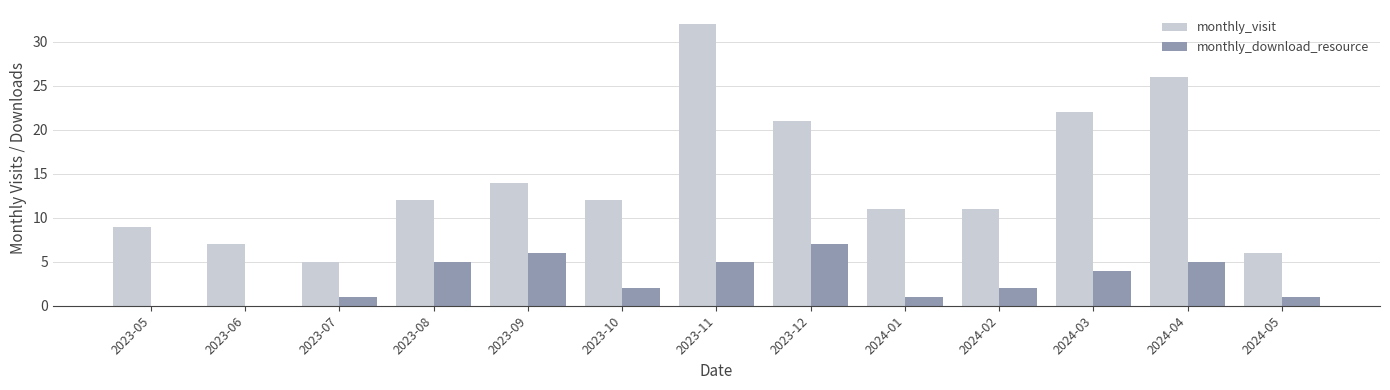

Are the bars horizontal?

No